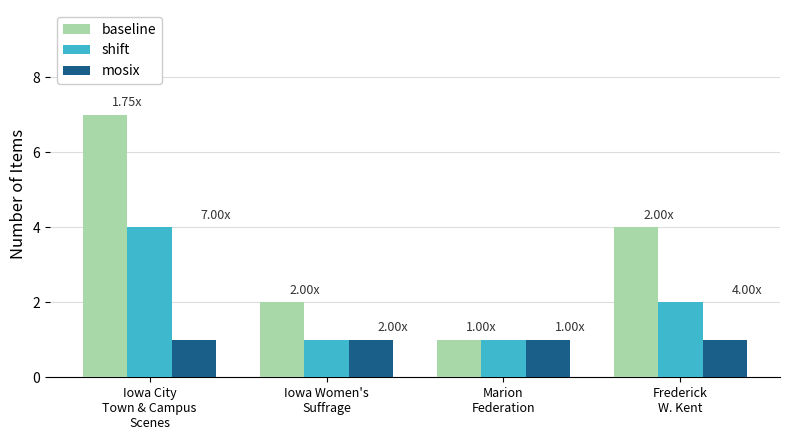

Which series has the largest total across all categories?

baseline